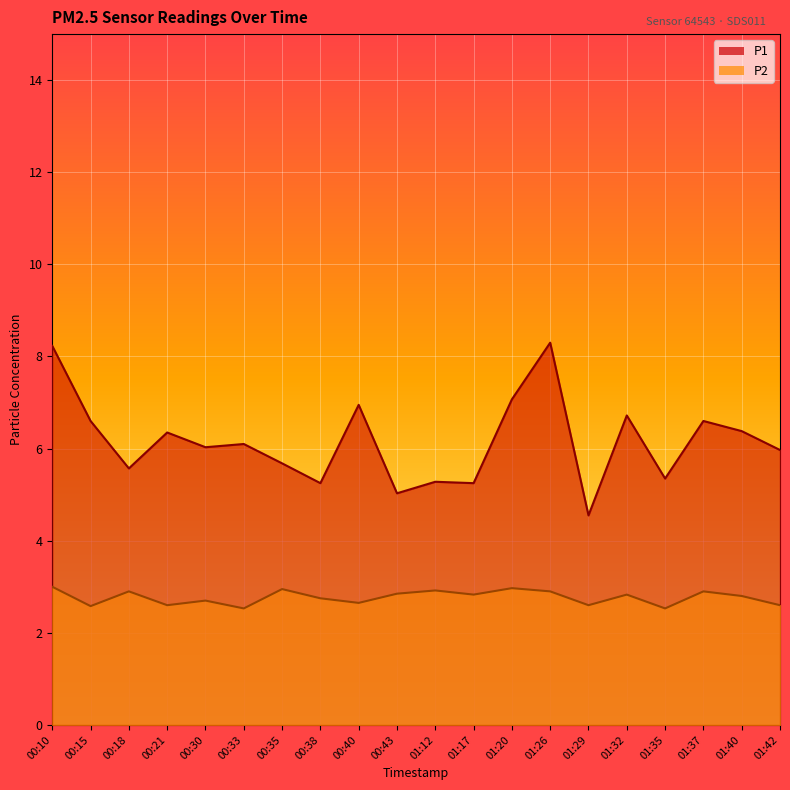

Which series has the largest total across all categories?

P1